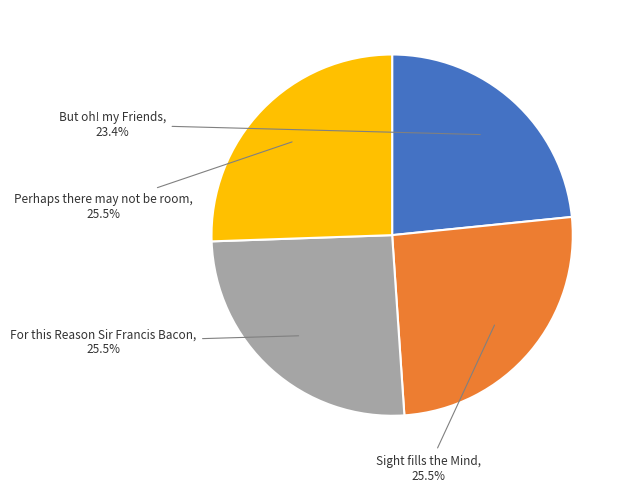

What percentage is NOT represented by Sight fills the Mind?

74.5%